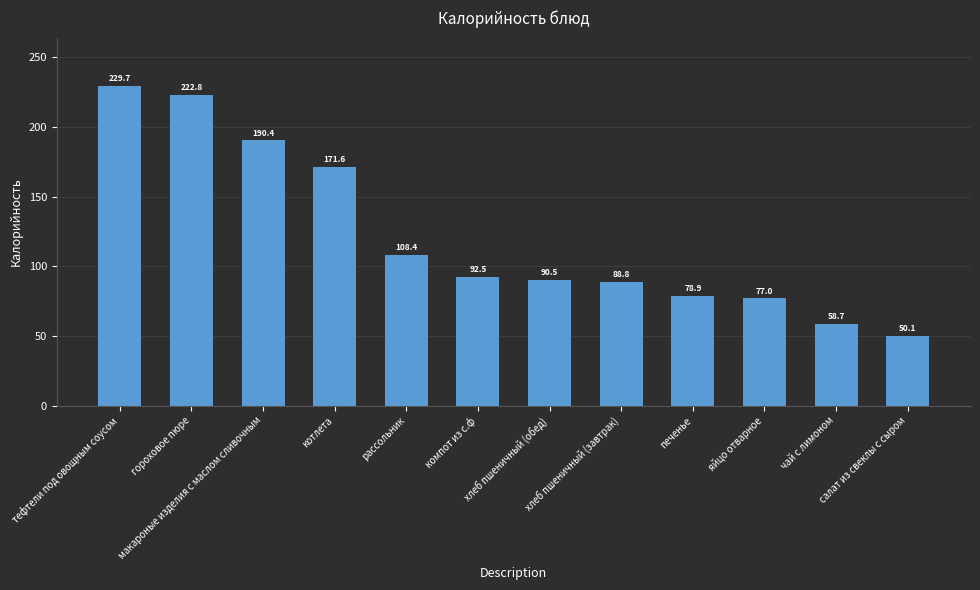

The chart shows a value of 222.8 at гороховое пюре. True or false?

True